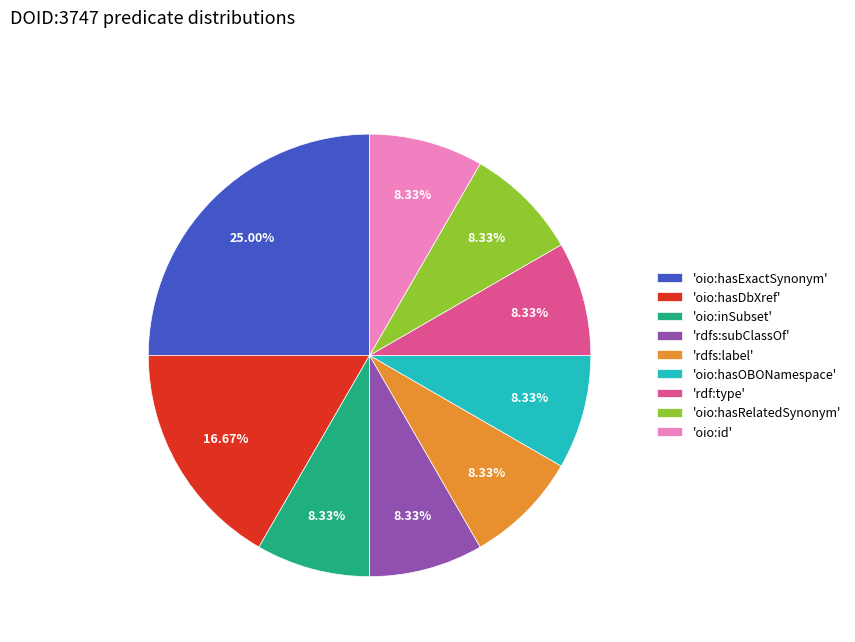

Approximately how many times larger is the value at 'rdfs:label' compared to 'rdf:type'?

1.0